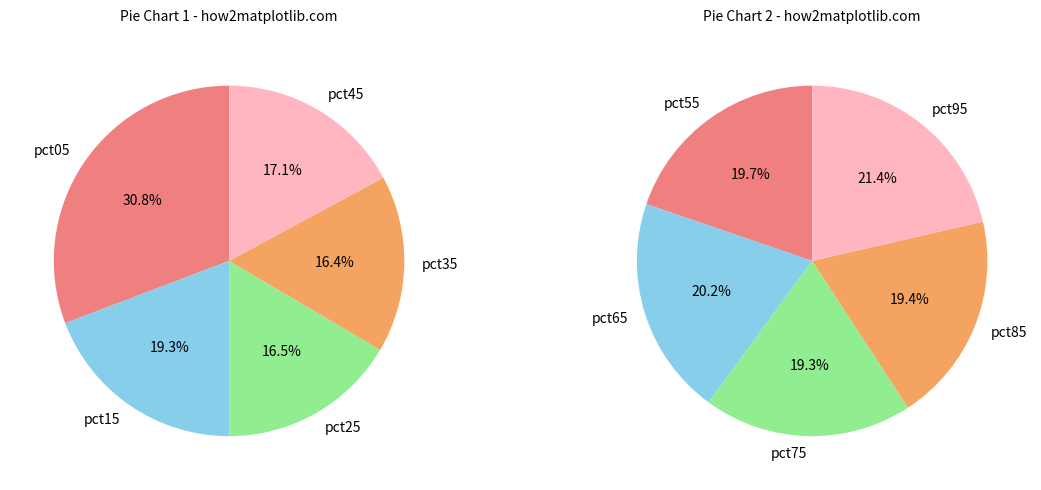

Is pct35 the majority of the pie?

No